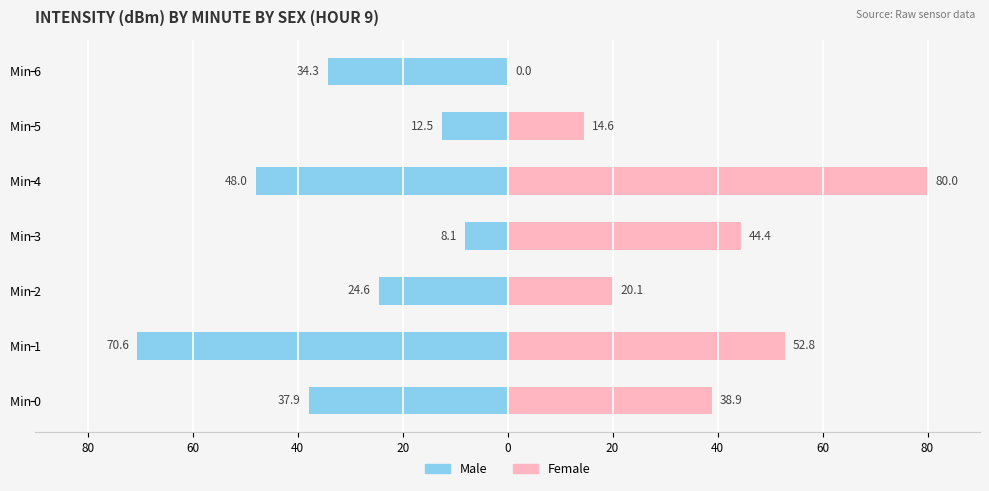

Reading right to left, extract all data points from this chart.

Male: -34.3	-12.5	-48.0	-8.1	-24.6	-70.6	-37.9
Female: 0.0	14.6	80.0	44.4	20.1	52.8	38.9